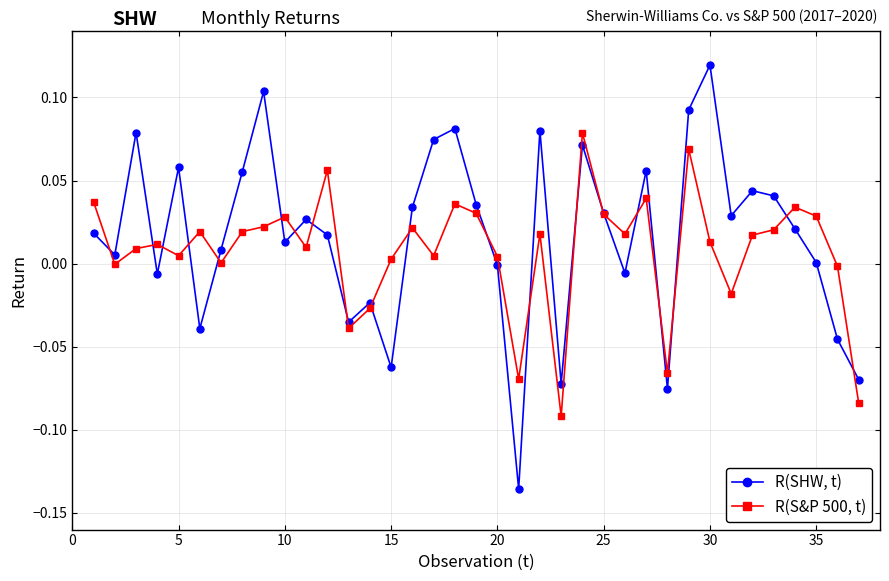

Rank the series by their maximum value, from highest to lowest.

R(SHW, t), R(S&P 500, t)